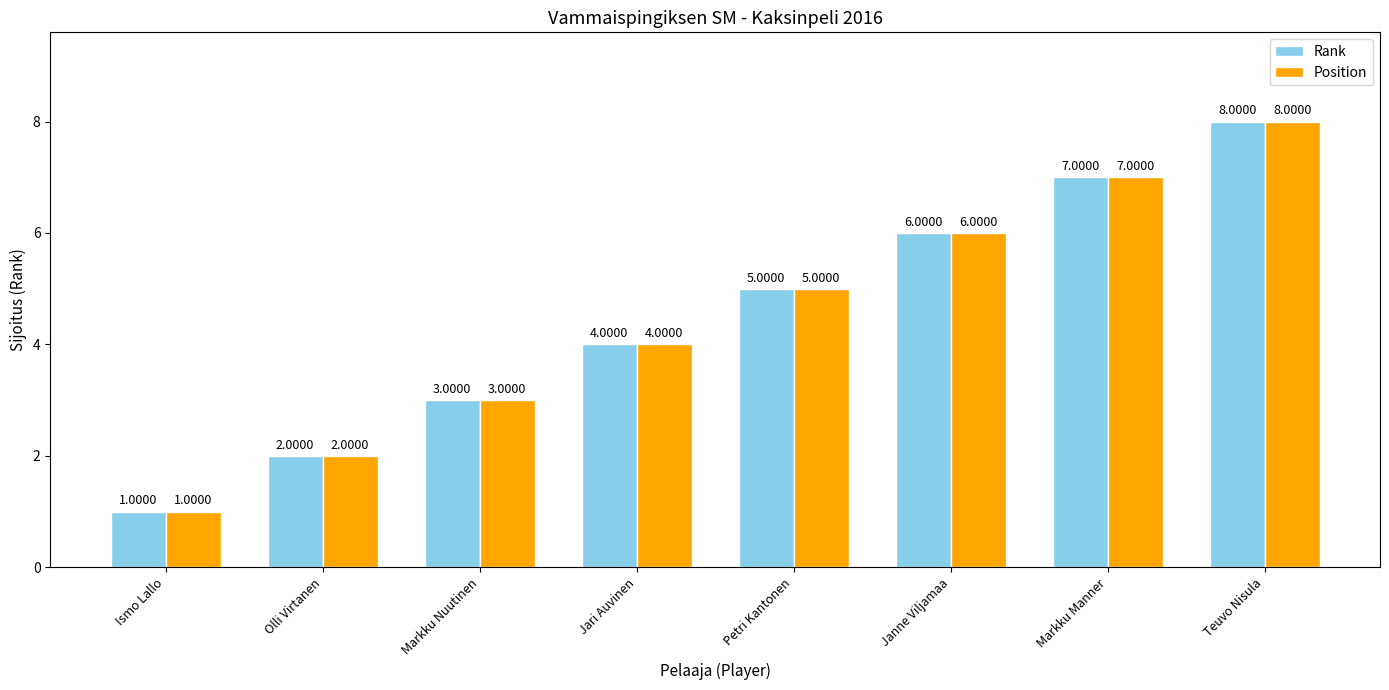

Does the chart contain any negative values?

No